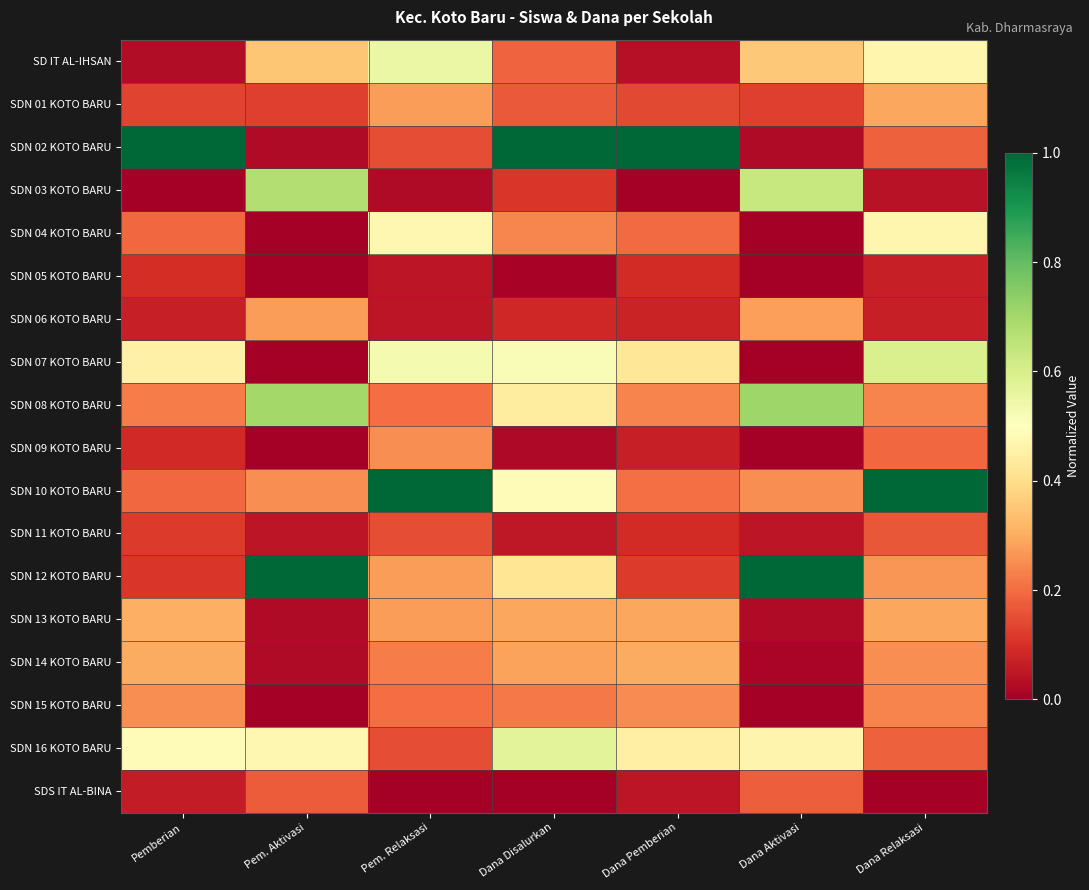

List the series in order of their peak value, lowest first.

SDN 05 KOTO BARU, SDN 11 KOTO BARU, SDS IT AL-BINA, SDN 09 KOTO BARU, SDN 15 KOTO BARU, SDN 06 KOTO BARU, SDN 01 KOTO BARU, SDN 14 KOTO BARU, SDN 13 KOTO BARU, SDN 04 KOTO BARU, SD IT AL-IHSAN, SDN 16 KOTO BARU, SDN 07 KOTO BARU, SDN 03 KOTO BARU, SDN 08 KOTO BARU, SDN 02 KOTO BARU, SDN 10 KOTO BARU, SDN 12 KOTO BARU